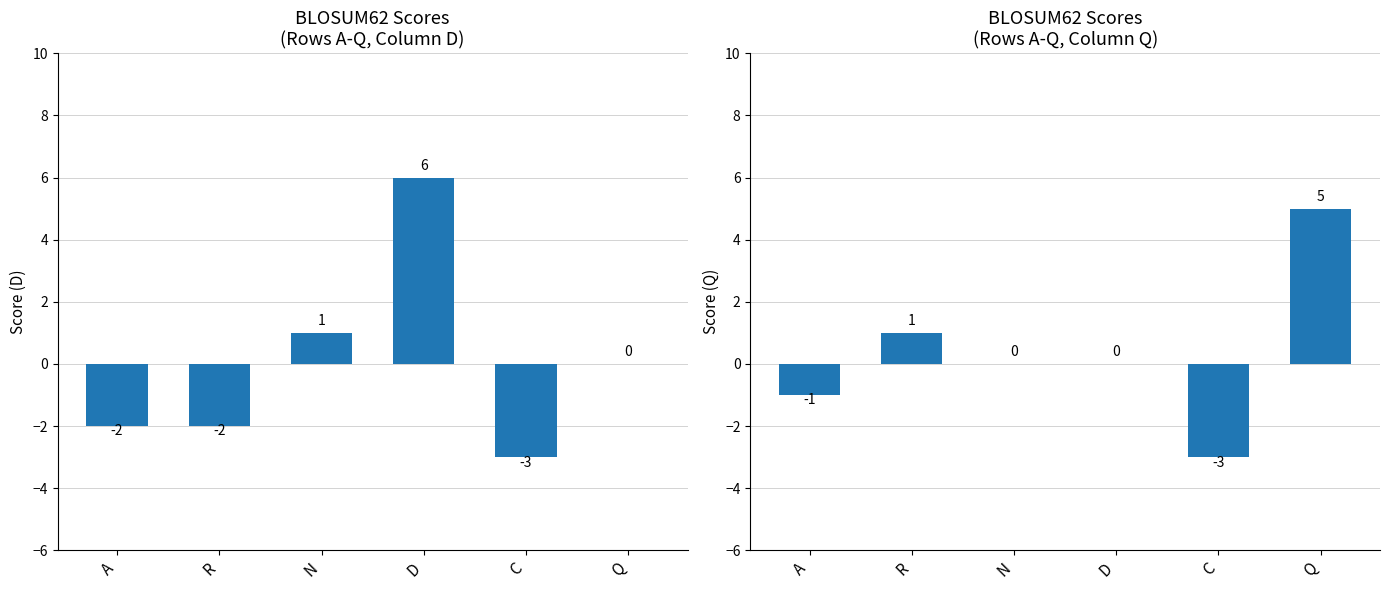

Is it true that Q equals -1 at A?

True